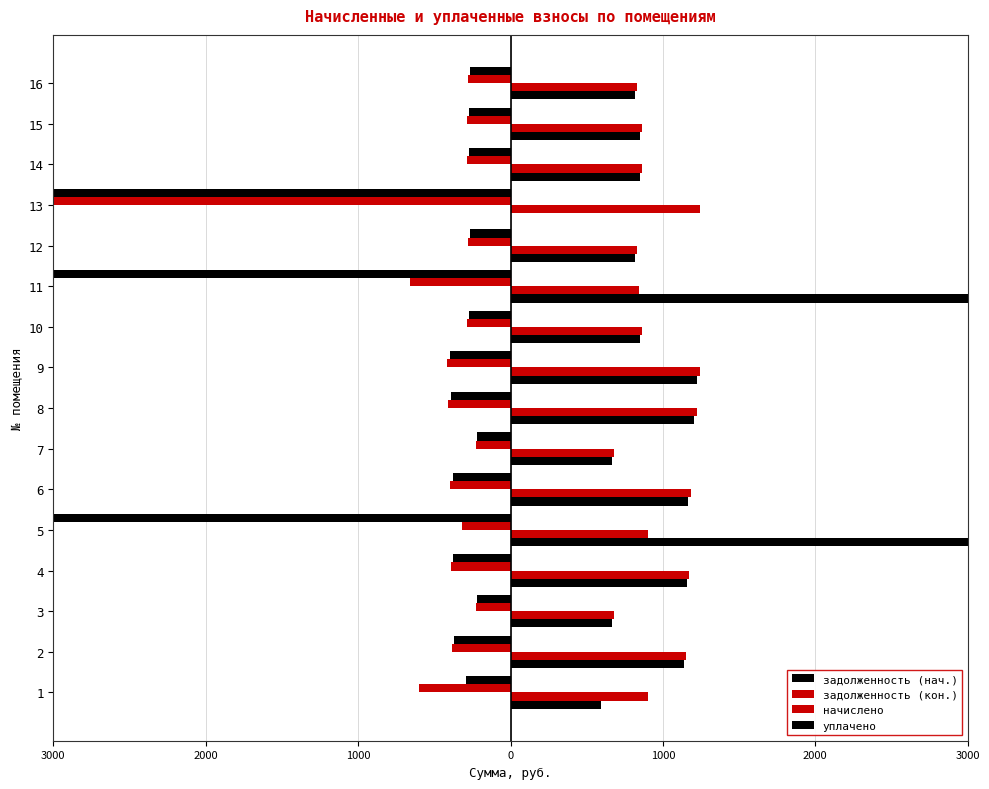

List the series in order of their peak value, highest first.

уплачено, начислено, задолженность (нач.), задолженность (кон.)